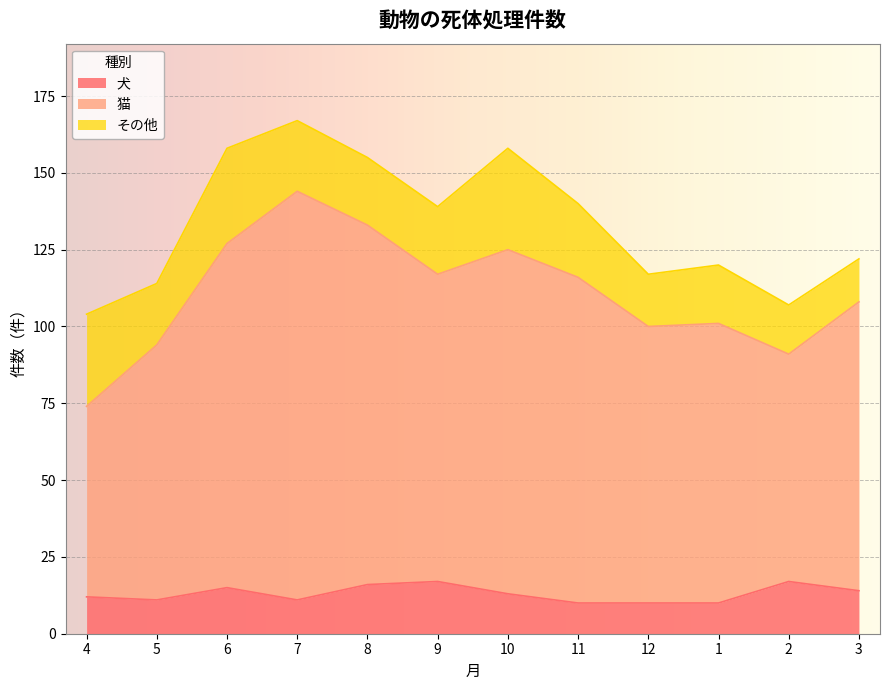

True or false: 猫 and 犬 intersect in this chart.

False